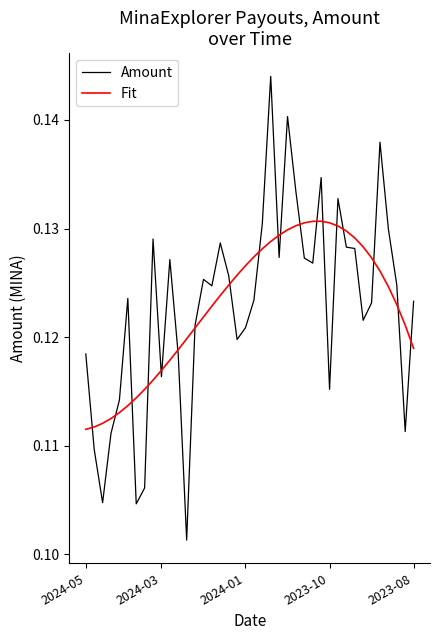

Rank the series by their maximum value, from lowest to highest.

Fit, Amount